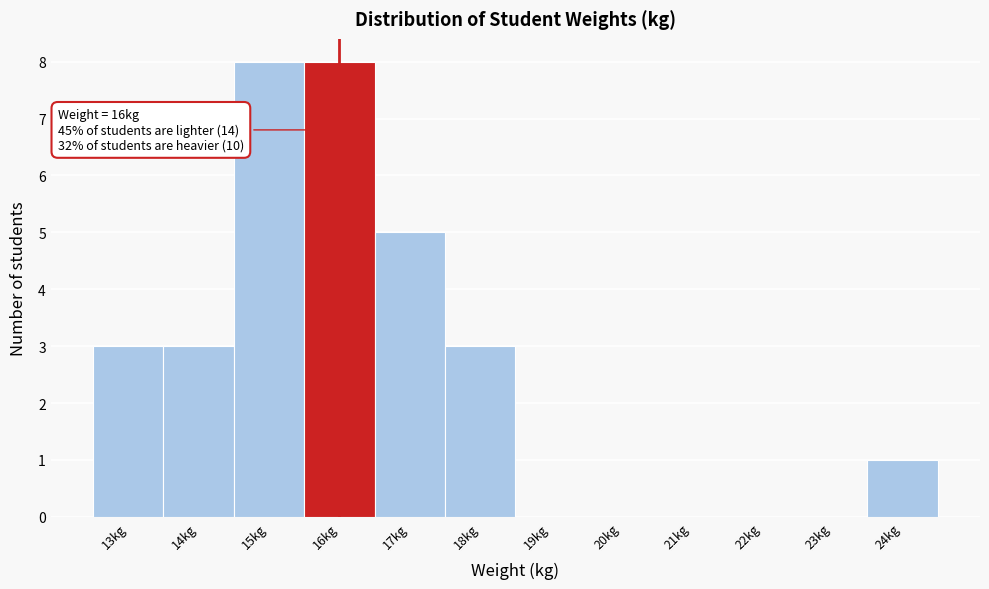

Reading left to right, transcribe all the data shown in this chart.

13kg=3	14kg=3	15kg=8	16kg=8	17kg=5	18kg=3	19kg=0	20kg=0	21kg=0	22kg=0	23kg=0	24kg=1